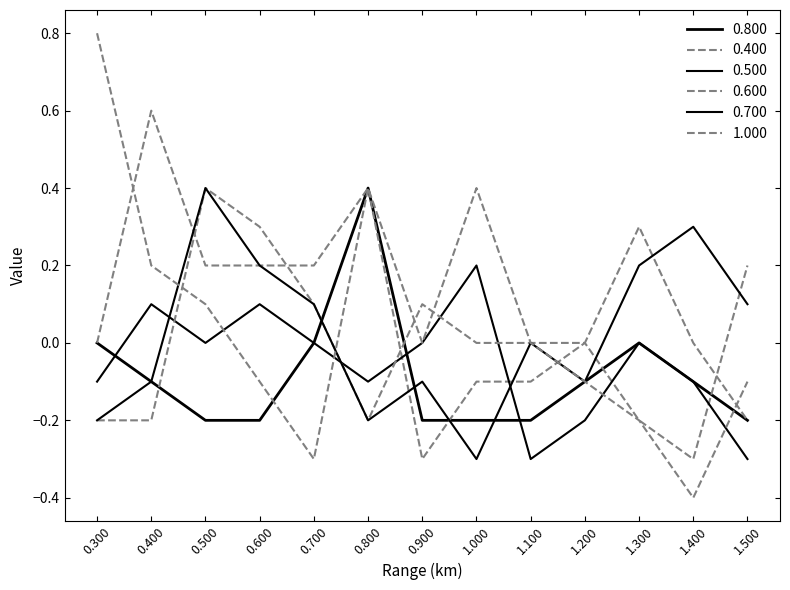

How many negative values does the 0.700 series have?

6